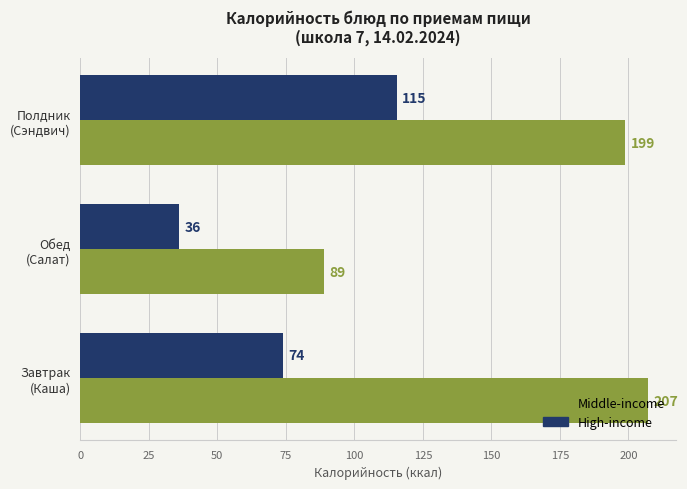

List the series in order of their peak value, lowest first.

High-income, Middle-income